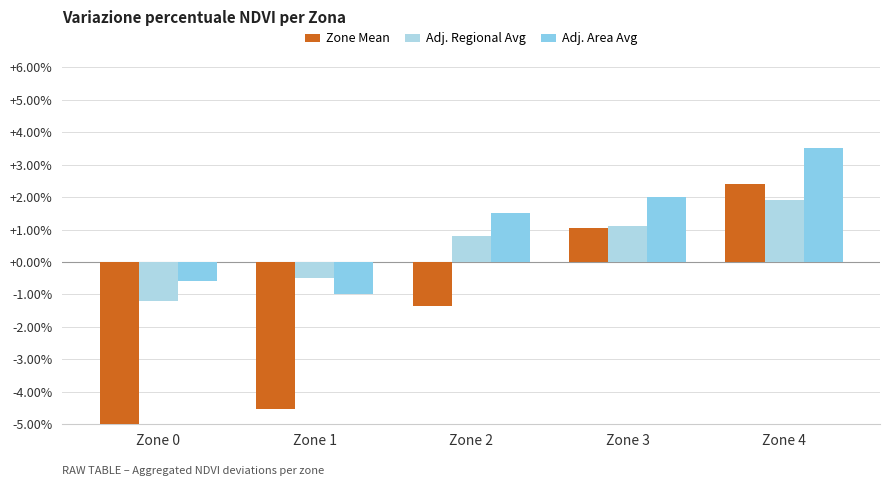

Reading right to left, what are all the values shown in this chart?

Zone Mean: Zone 4=2.4	Zone 3=1.0	Zone 2=-1.4	Zone 1=-4.5	Zone 0=-7.6
Adj. Regional Avg: Zone 4=1.9	Zone 3=1.1	Zone 2=0.8	Zone 1=-0.5	Zone 0=-1.2
Adj. Area Avg: Zone 4=3.5	Zone 3=2.0	Zone 2=1.5	Zone 1=-1.0	Zone 0=-0.6